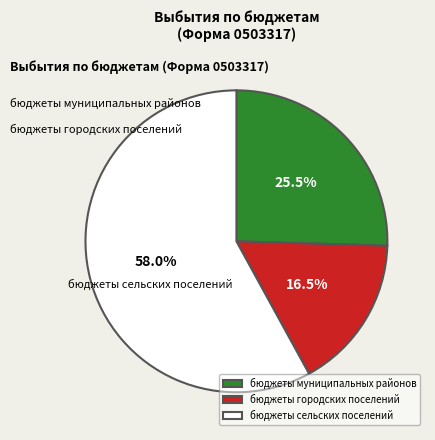

What percentage is the бюджеты сельских поселений slice, to the nearest percent?

58%